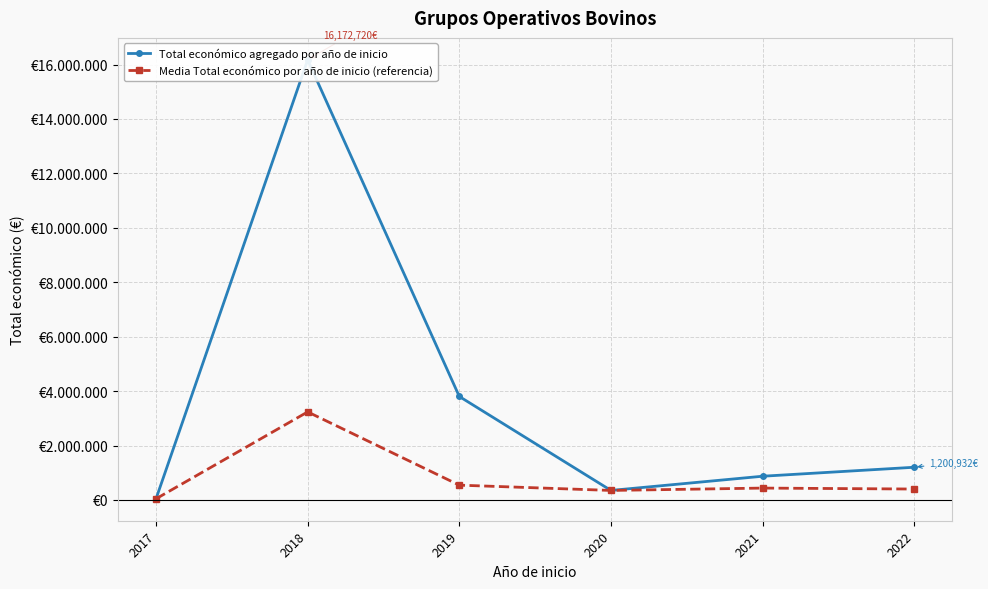

What is the average value of the Total económico agregado por año de inicio series?

3739493.0